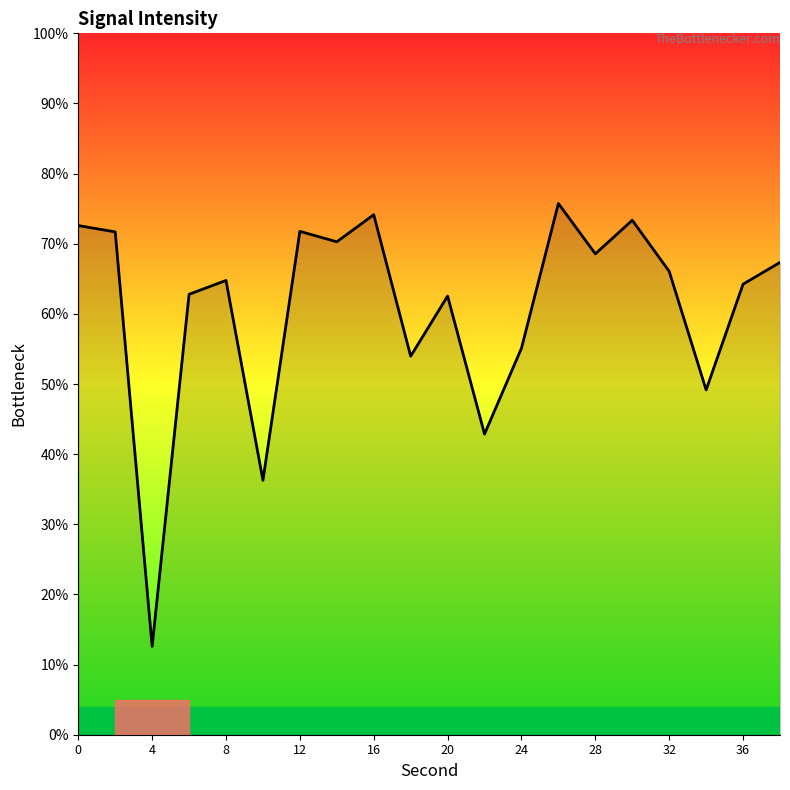

What is the maximum value shown in the chart?

75.7